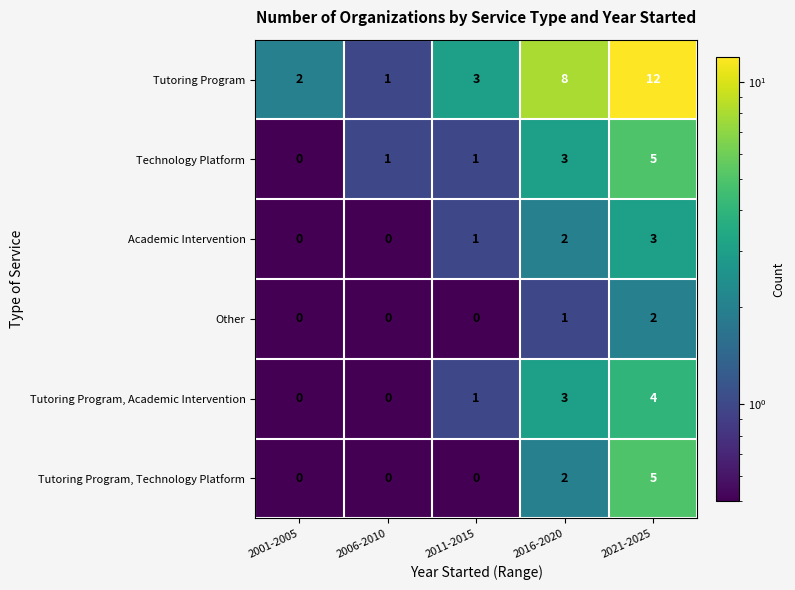

What is the difference between the Academic Intervention values at 2001-2005 and 2021-2025?

3